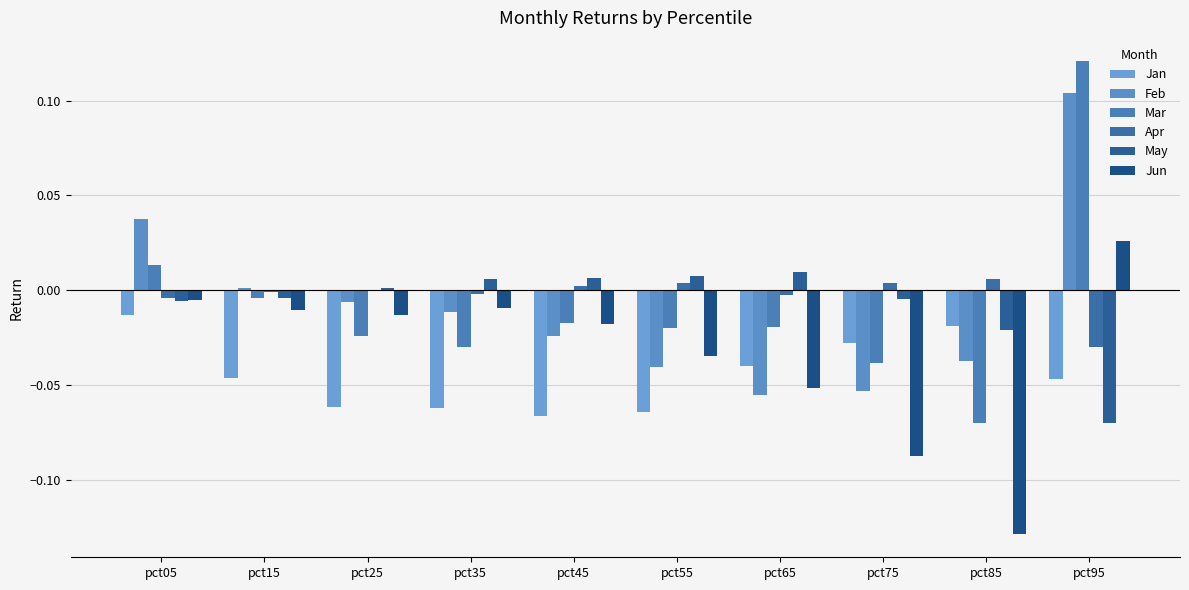

What is the sum of the Mar values at pct35 and pct25?

-0.1